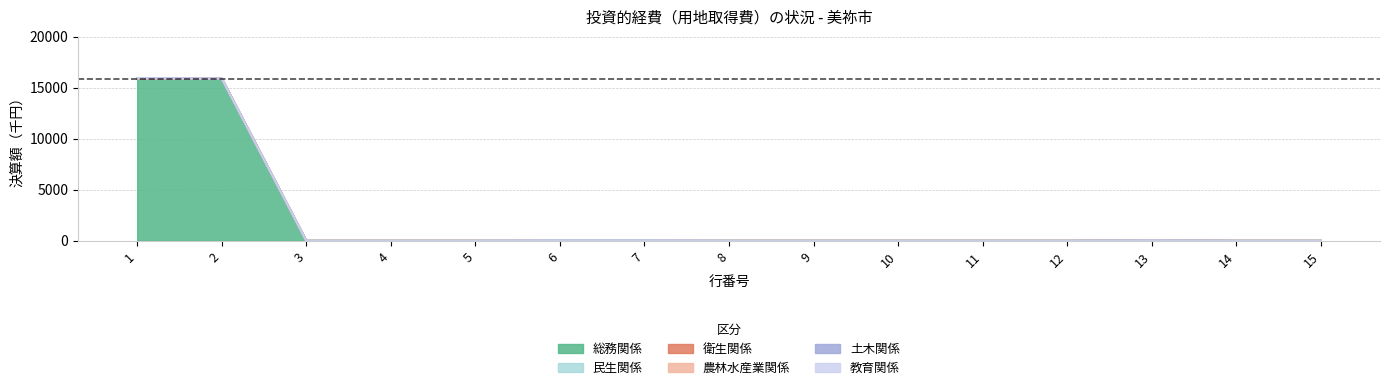

Reading left to right, extract all data points from this chart.

総務関係: 1=15899	2=15899	3=0	4=0	5=0	6=0	7=0	8=0	9=0	10=0	11=0	12=0	13=45	14=0	15=0
民生関係: 1=0	2=0	3=0	4=0	5=0	6=0	7=0	8=0	9=0	10=0	11=0	12=0	13=0	14=0	15=0
衛生関係: 1=0	2=0	3=0	4=0	5=0	6=0	7=0	8=0	9=0	10=0	11=0	12=0	13=0	14=0	15=0
農林水産業関係: 1=0	2=0	3=0	4=0	5=0	6=0	7=0	8=0	9=0	10=0	11=0	12=0	13=0	14=0	15=0
土木関係: 1=45	2=0	3=0	4=0	5=0	6=45	7=45	8=0	9=0	10=0	11=0	12=0	13=0	14=0	15=0
教育関係: 1=0	2=0	3=0	4=0	5=0	6=0	7=0	8=0	9=0	10=0	11=0	12=0	13=0	14=0	15=0